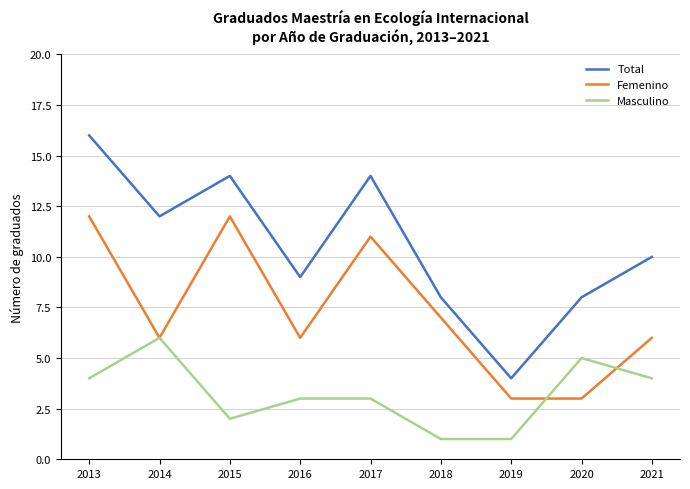

In Total, how many points are higher than both neighbors (excluding endpoints)?

2